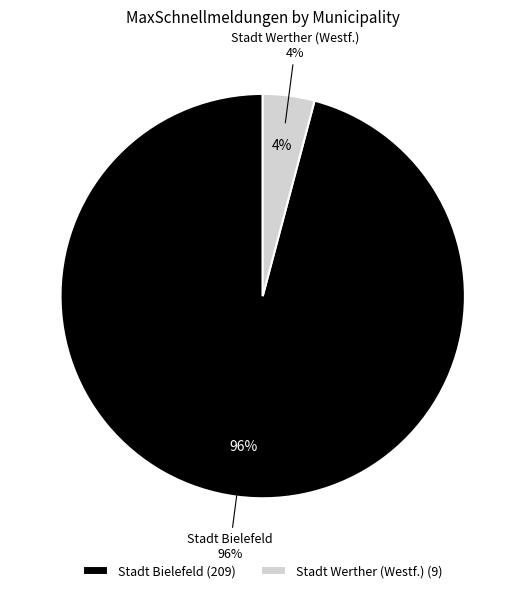

To the nearest percent, what is the difference between the largest and smallest slice percentages?

92%